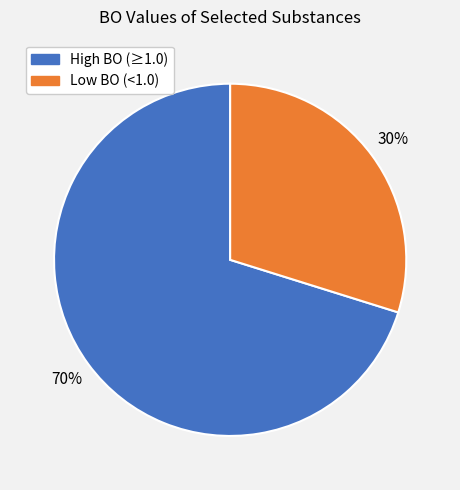

To the nearest percent, what is the difference between the largest and smallest slice percentages?

40%